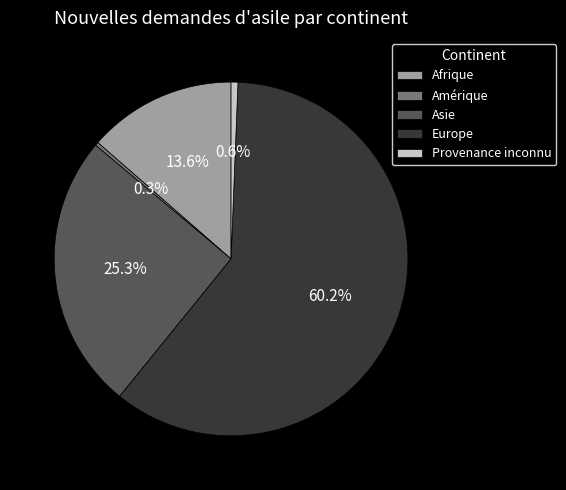

What percentage is the Europe slice, to the nearest percent?

60%